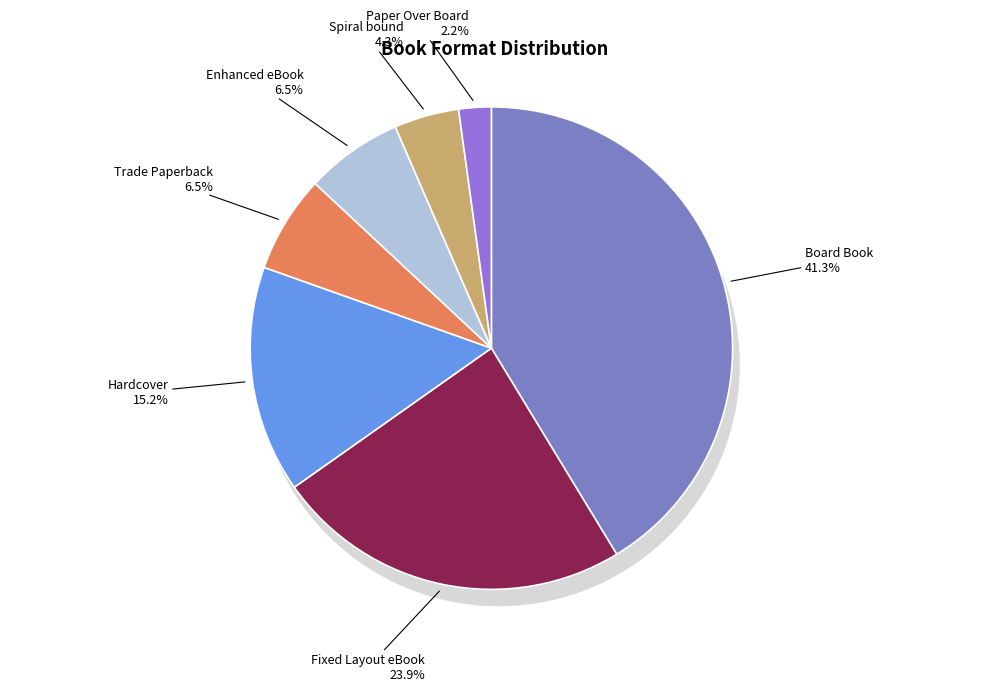

Do Spiral bound and Paper Over Board together represent more than half of the pie?

No